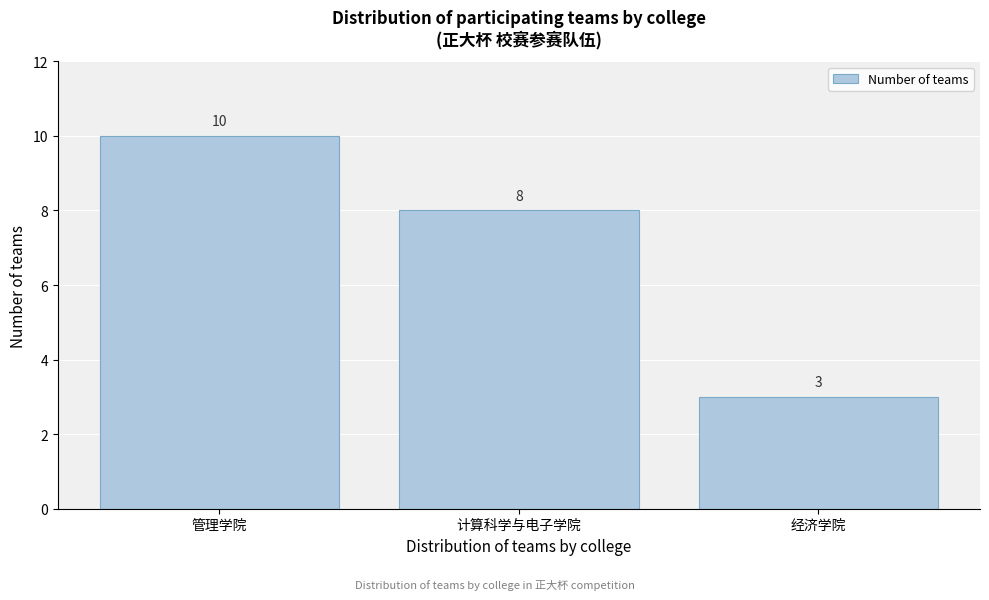

Reading left to right, list all the values displayed in this chart.

10	8	3